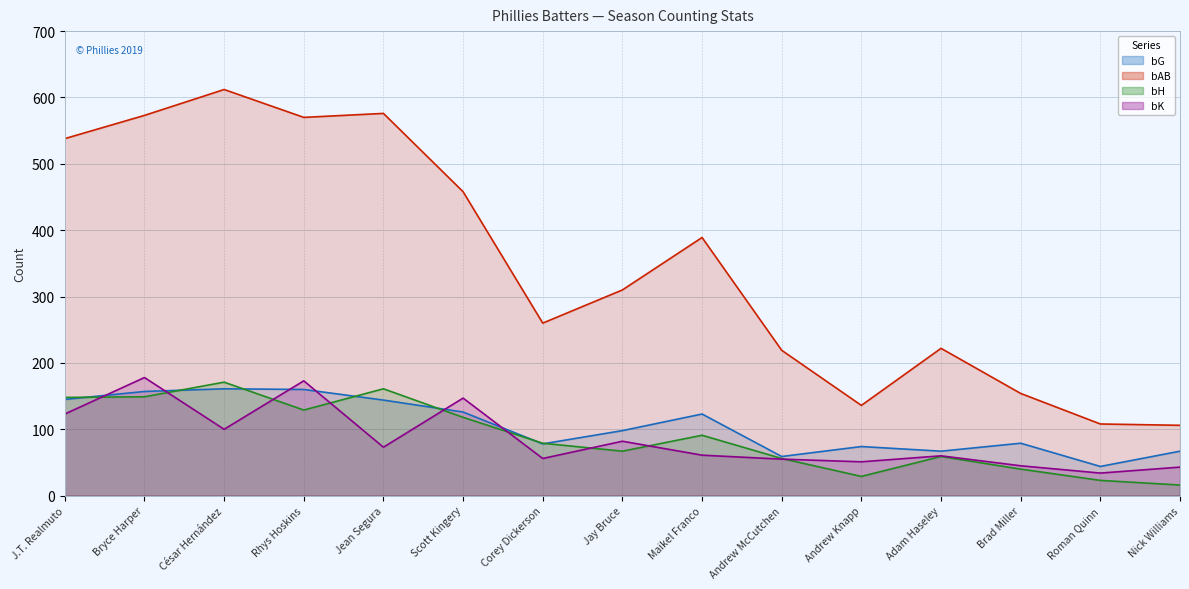

What is the label of the 7th point from the left?

Corey Dickerson